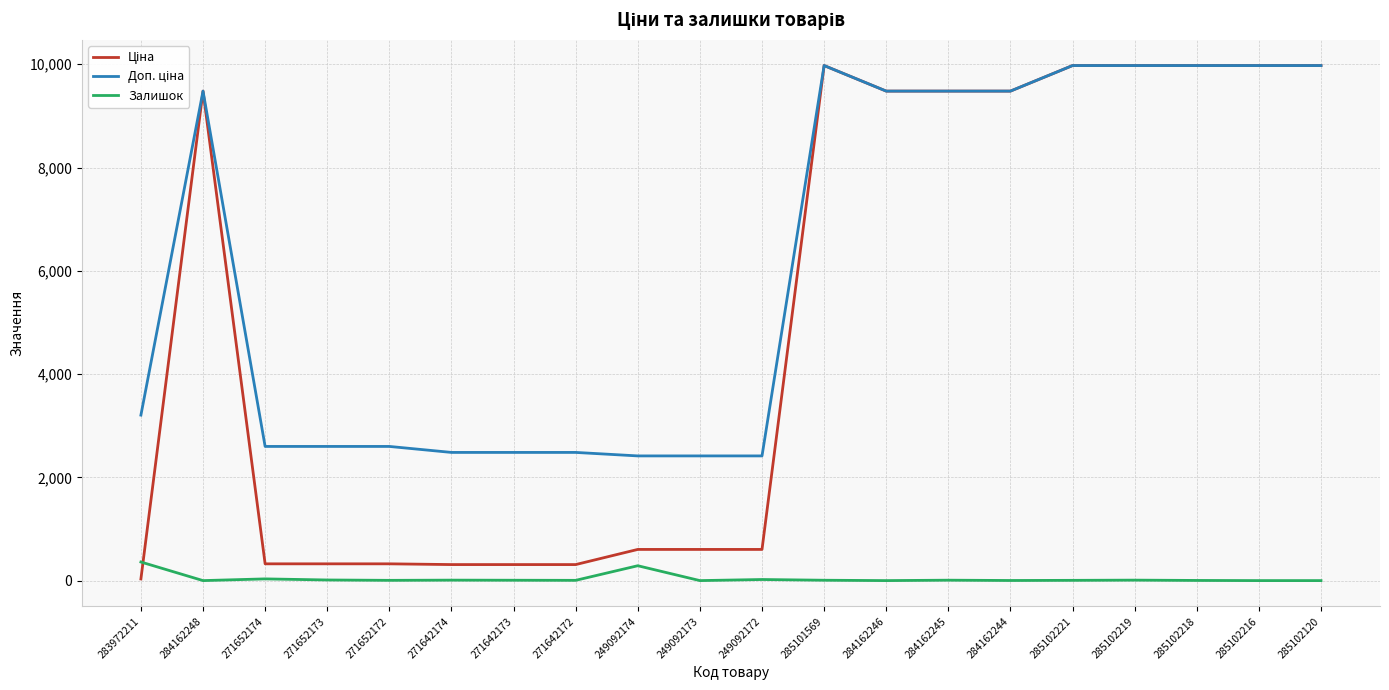

What position from the right is 249092174?

12